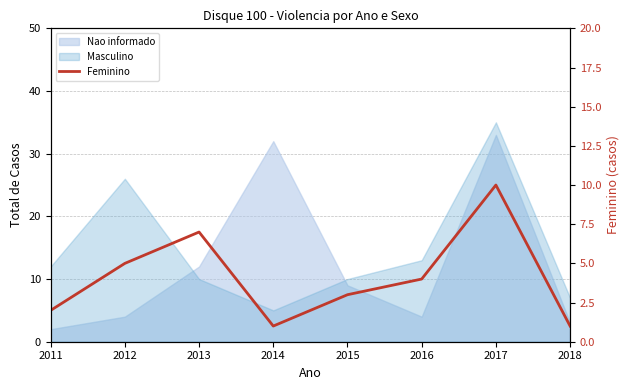

Where is the first local minimum?

2014